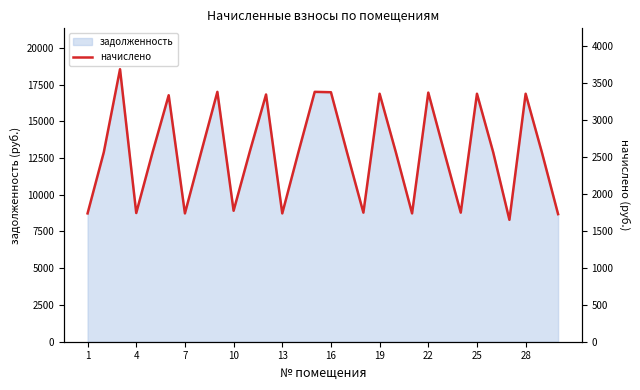

What is the sum of all values?

76835.7